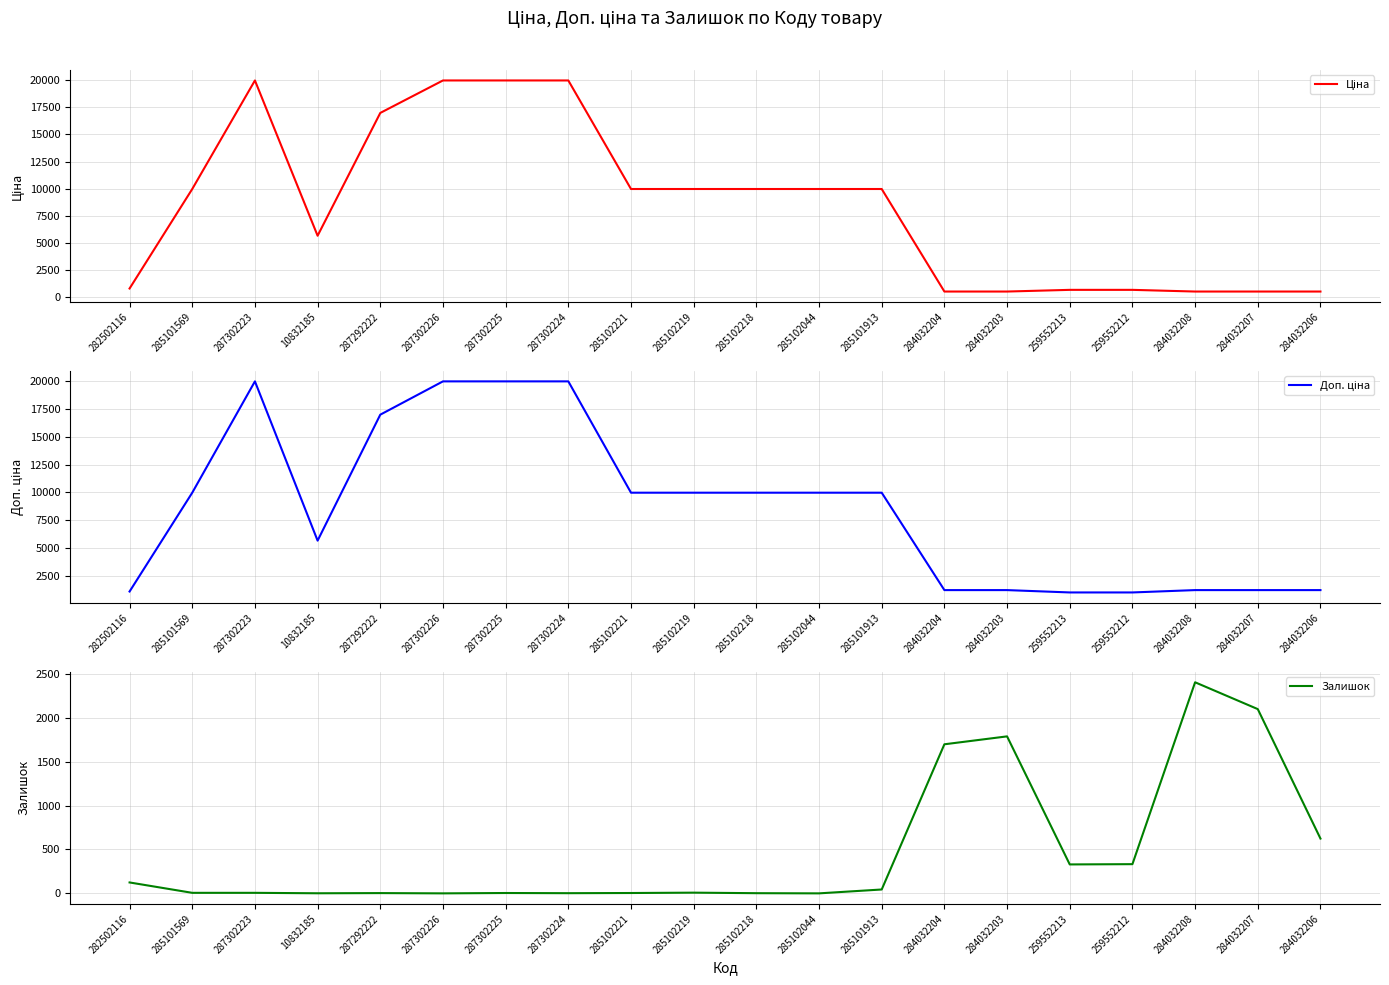

Rank the series at 259552212 from highest to lowest value.

Доп. ціна, Ціна, Залишок